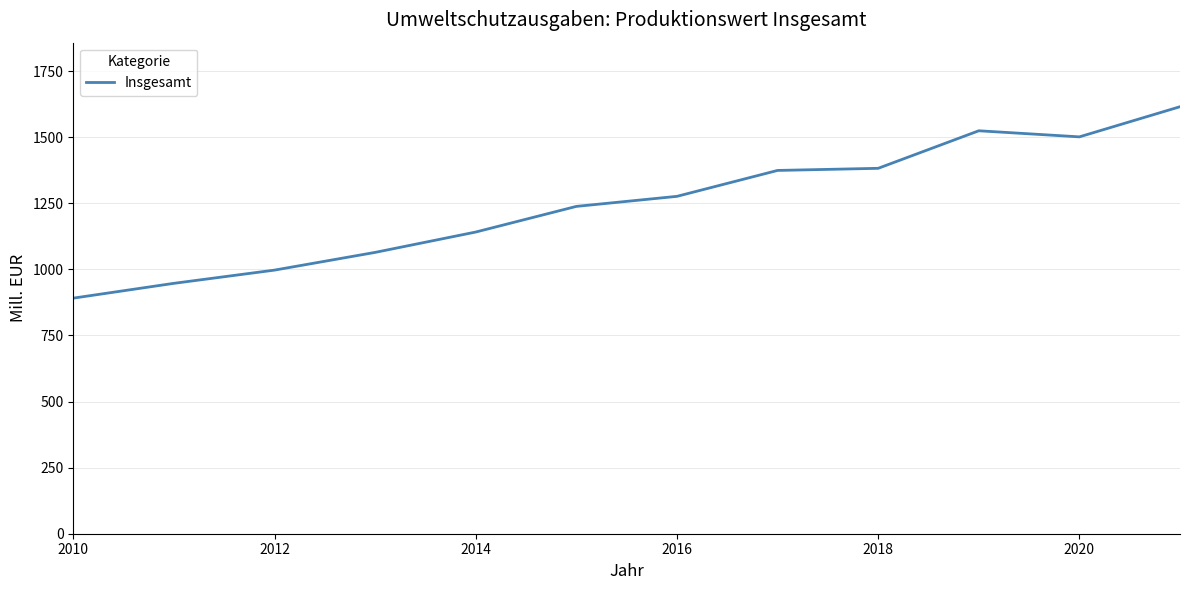

What is the difference between the maximum and second lowest values?

668